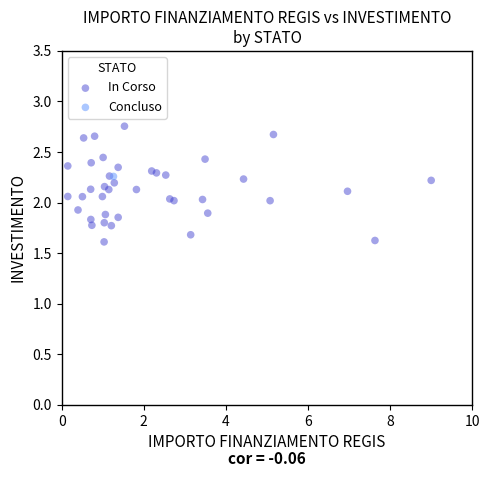

What are all the series names shown in the legend?

In Corso, Concluso